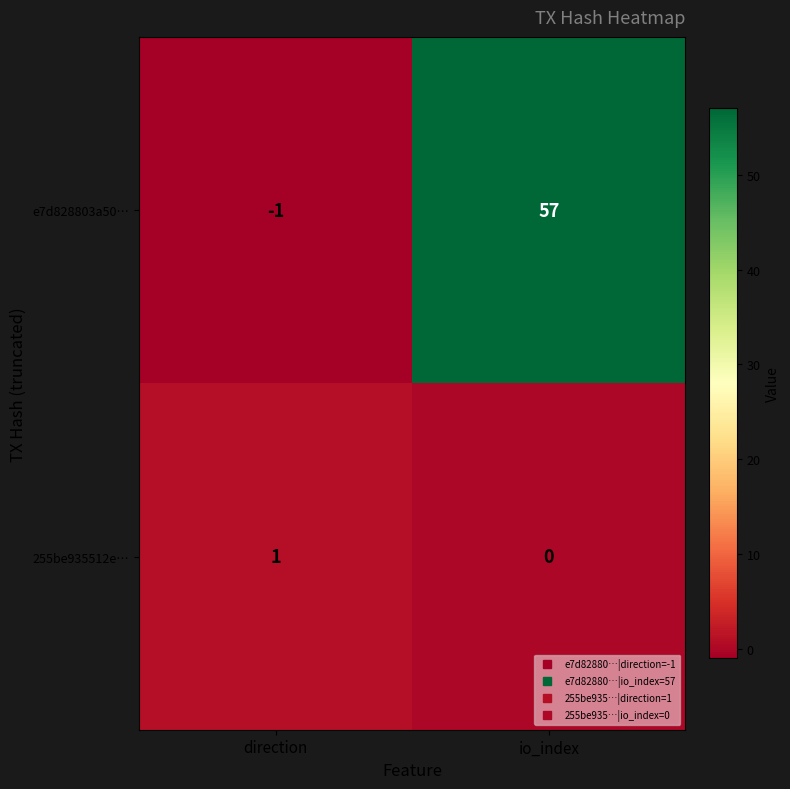

What is the spread (max minus min) of values at direction?

2